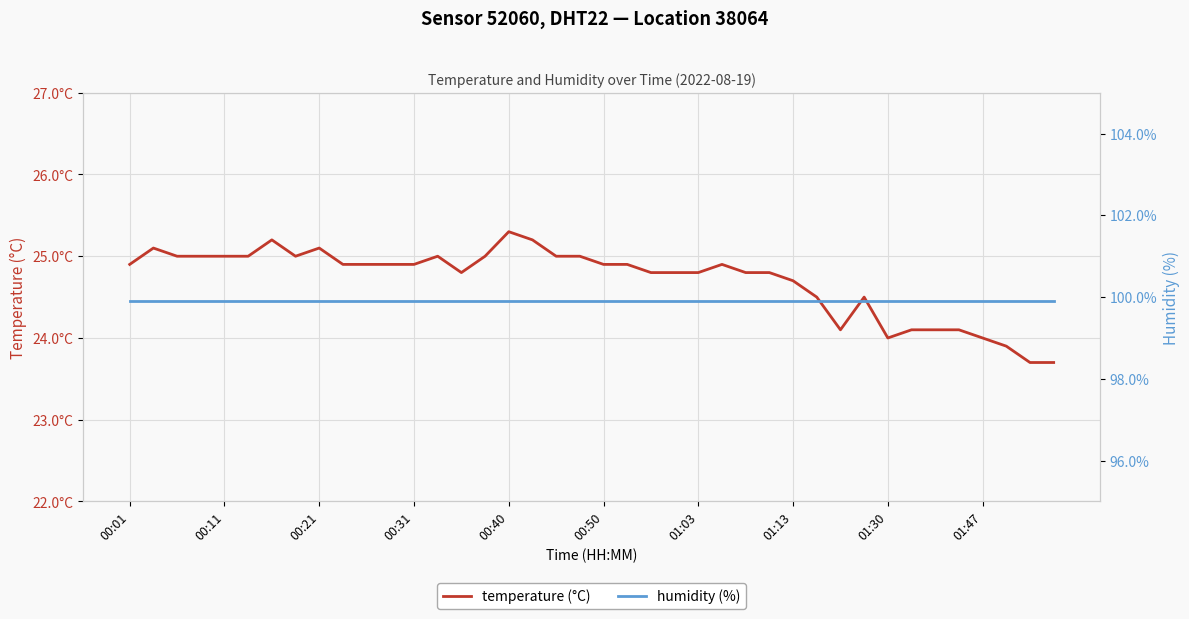

Rank the series by their average value, from highest to lowest.

humidity (%), temperature (°C)